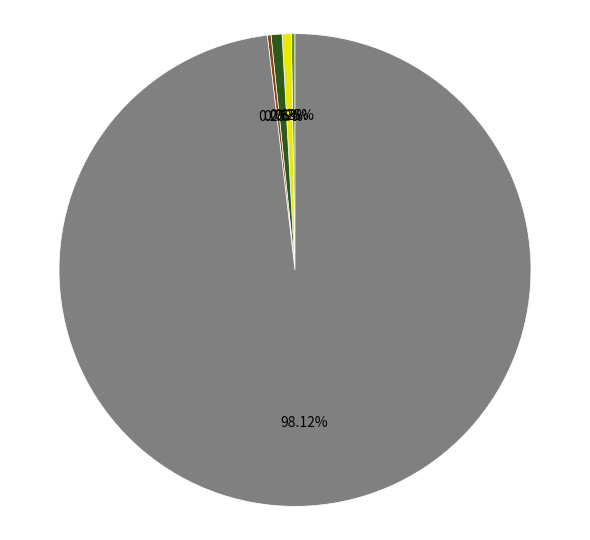

Is there any slice that represents more than half of the pie?

Yes